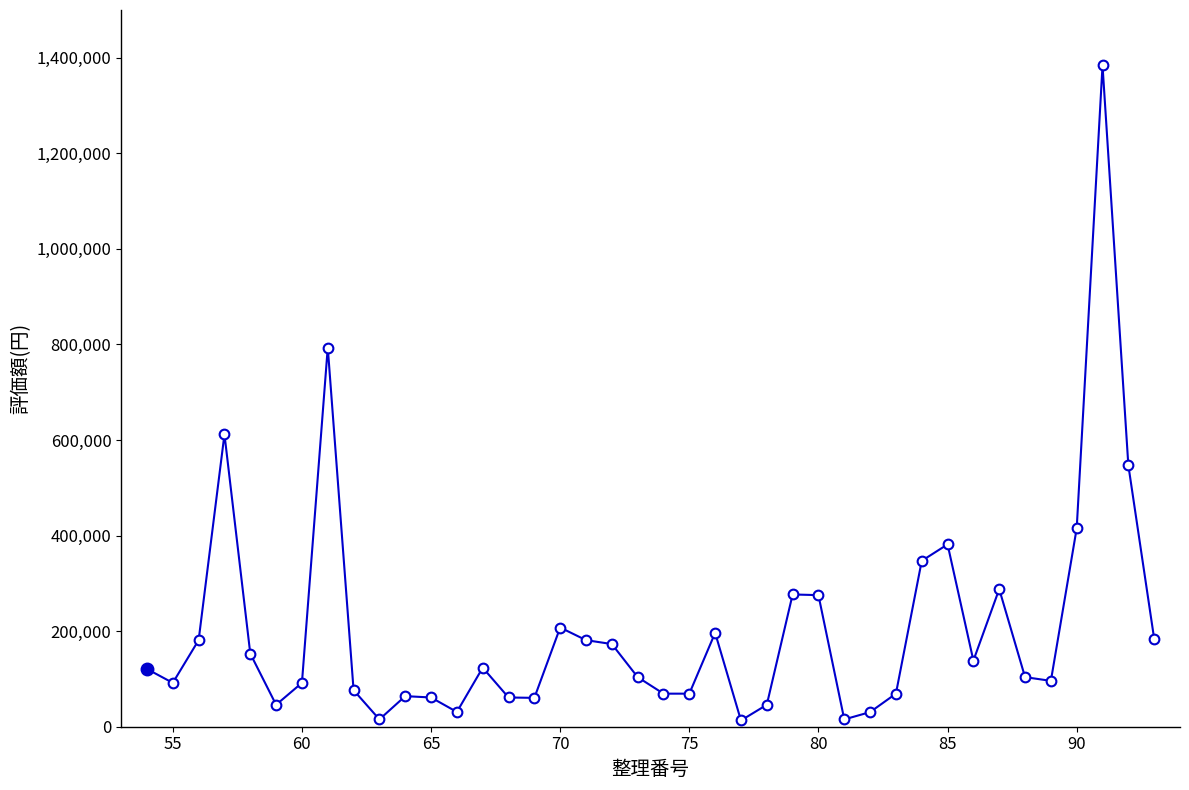

True or false: the data has more than 1 interior local peaks.

True